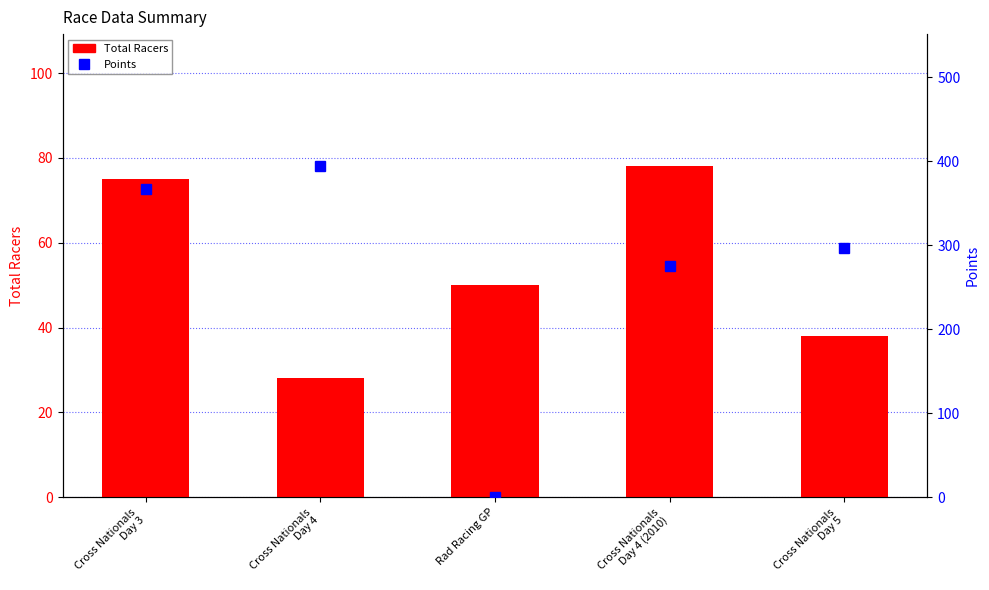

What is the sum of the Total Racers values at Cross Nationals
Day 4 (2010) and Cross Nationals
Day 4?

106.0